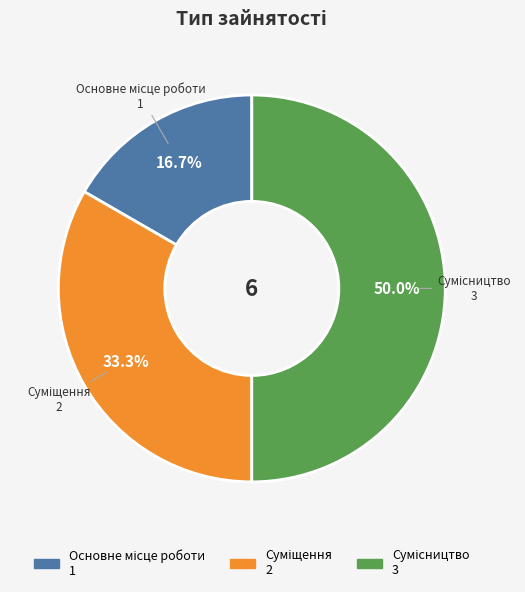

What percentage is the Суміщення slice, to the nearest percent?

33%